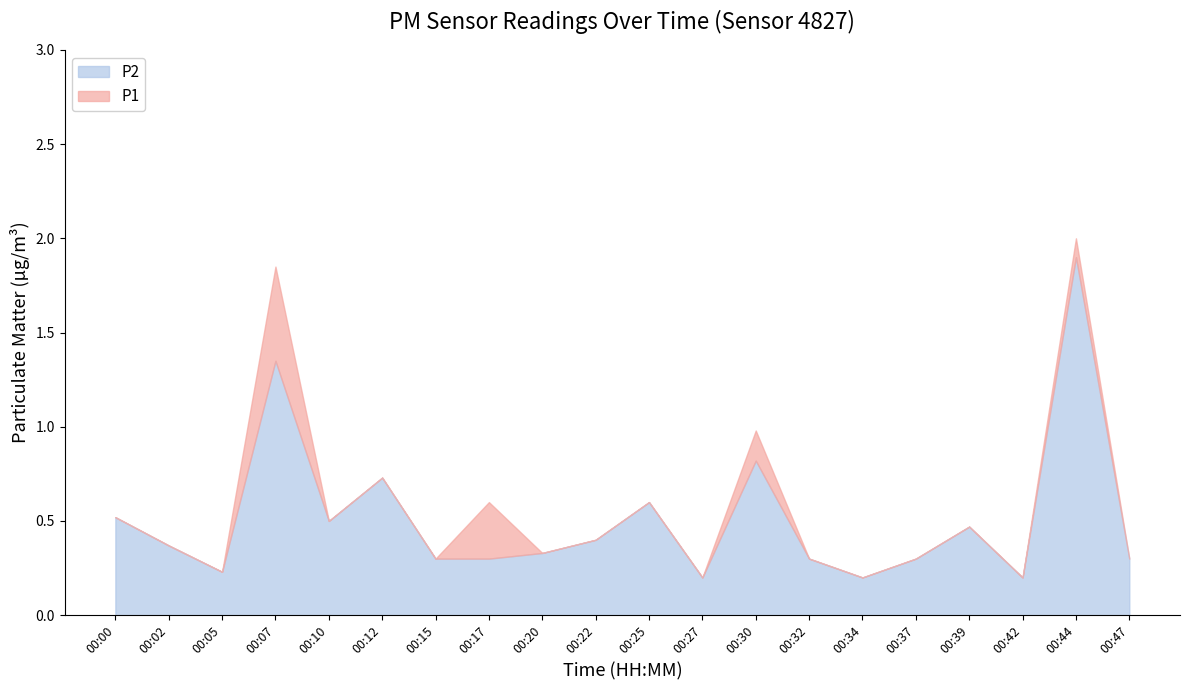

What is the value of the P1 point at the 12th from the left?

0.2